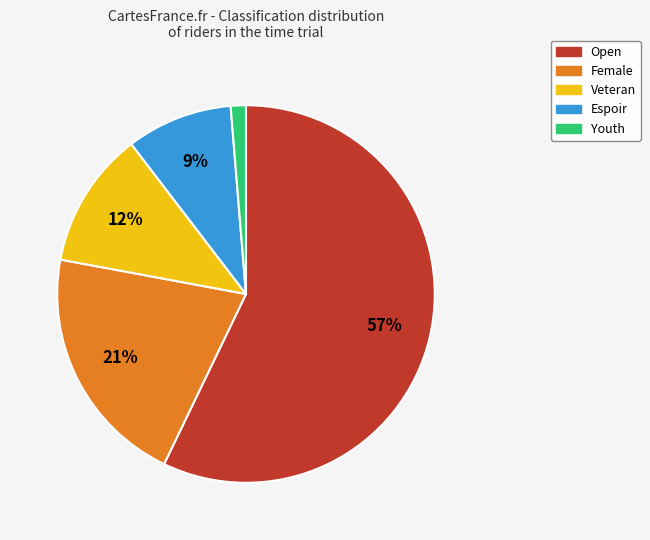

To the nearest percent, what is the average slice percentage?

20%